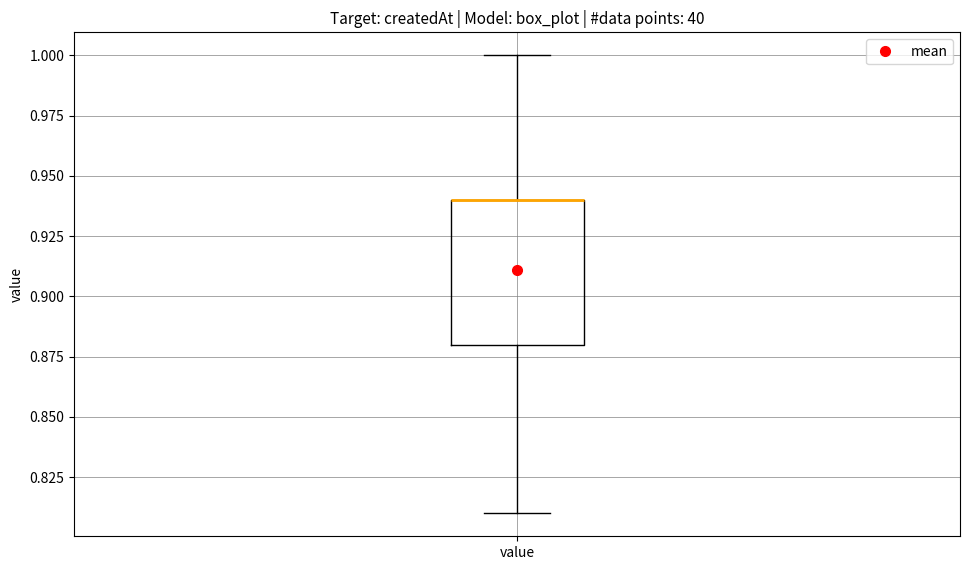

Transcribe this box plot: give where the median line is, the range the box spans, and where the two whiskers end, as read against the y-axis. The values are not printed on the chart, so give them approximately, as read against the axis.

median 0.94 (drawn on the box's upper edge), box 0.88 to 0.94, whiskers 0.81 to 1.00